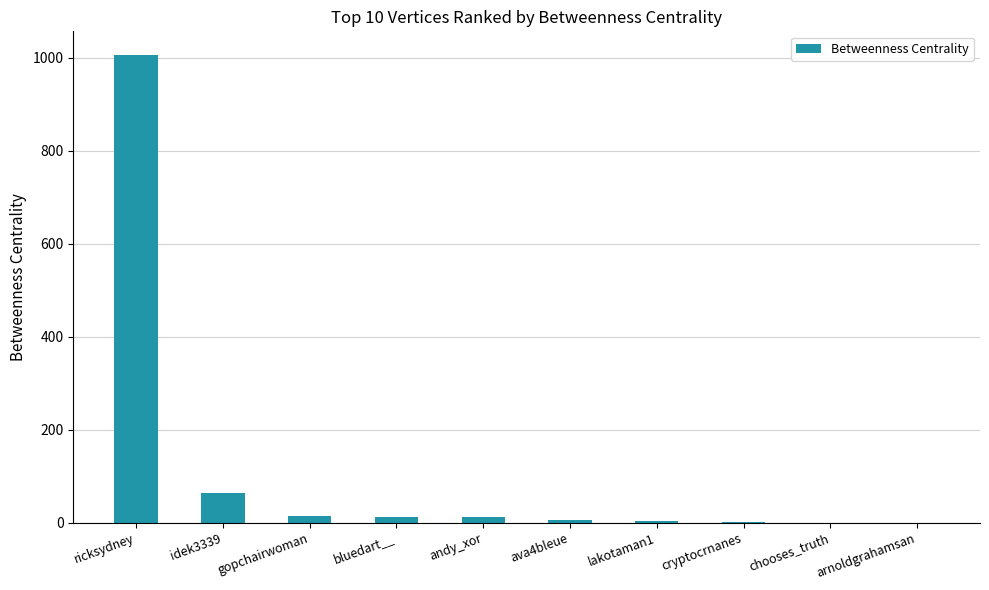

How many data points does each series have?

10